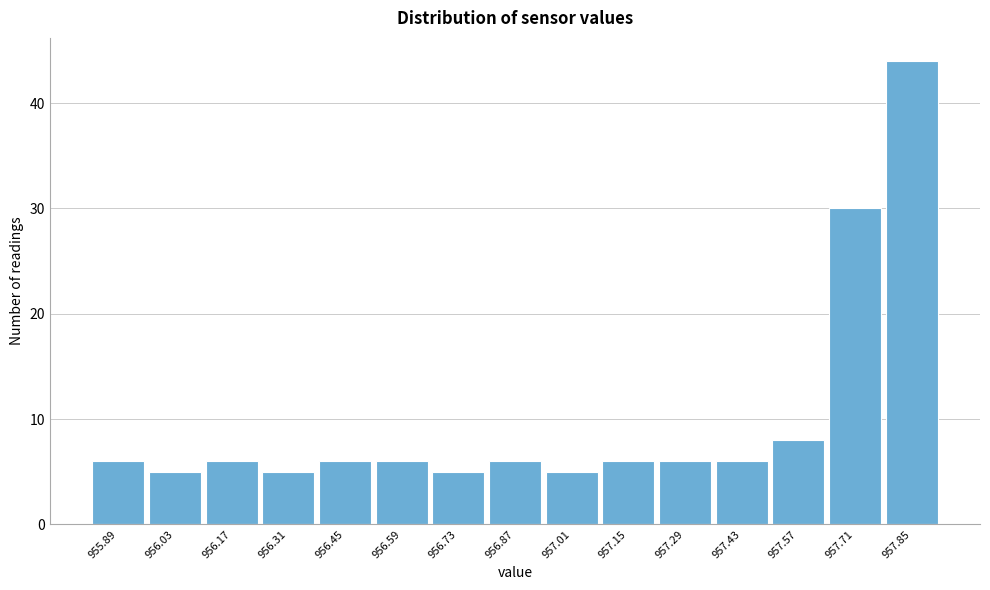

How tall is the bar that spans 955.82 to 955.96 on the x-axis? The values are not printed on the chart, so give them approximately, as read against the axis.

6